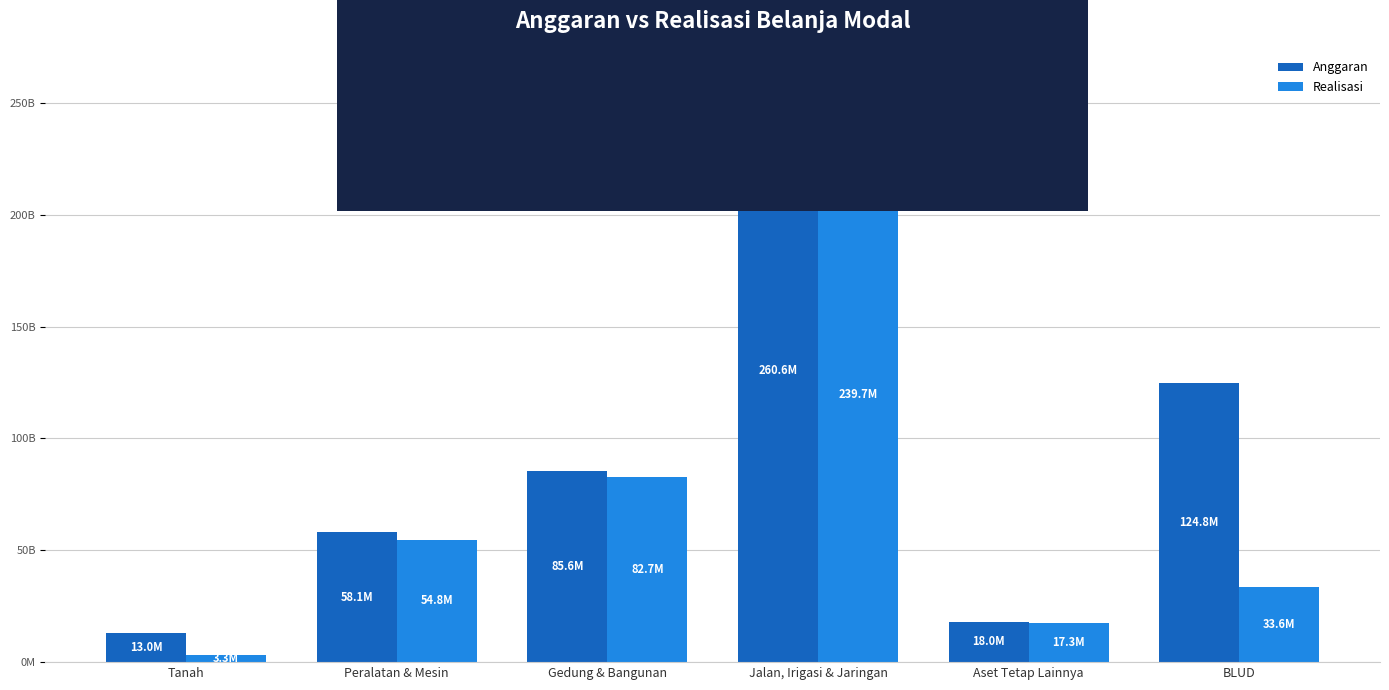

What are all the series names shown in the legend?

Anggaran, Realisasi